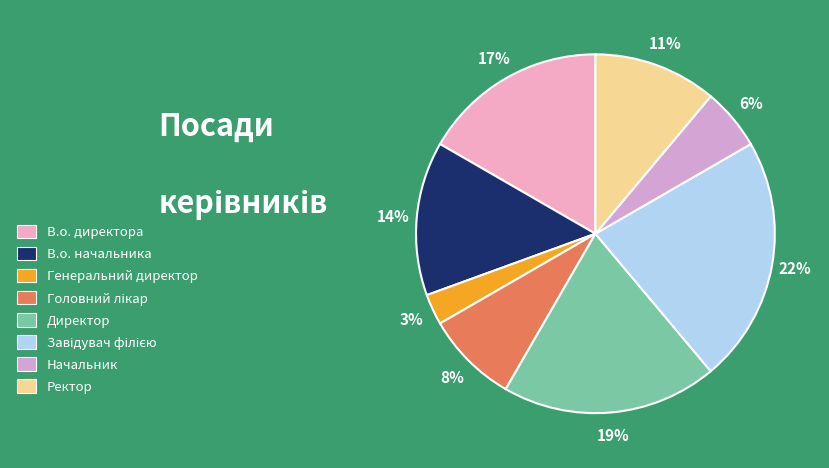

To the nearest percent, what is the combined percentage of Головний лікар and Директор?

28%